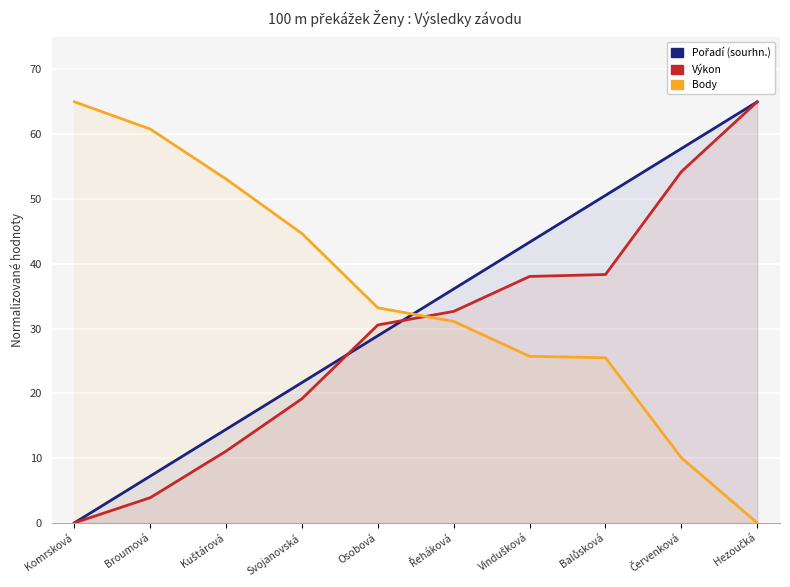

What is the maximum value for Body?

65.0